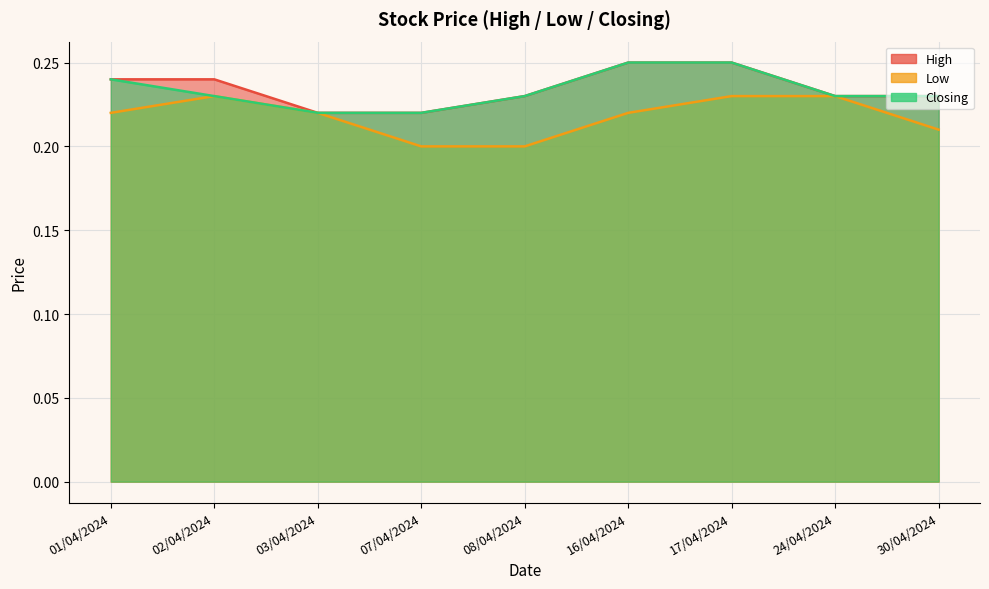

Is it true that High equals 0.2 at 17/04/2024?

True